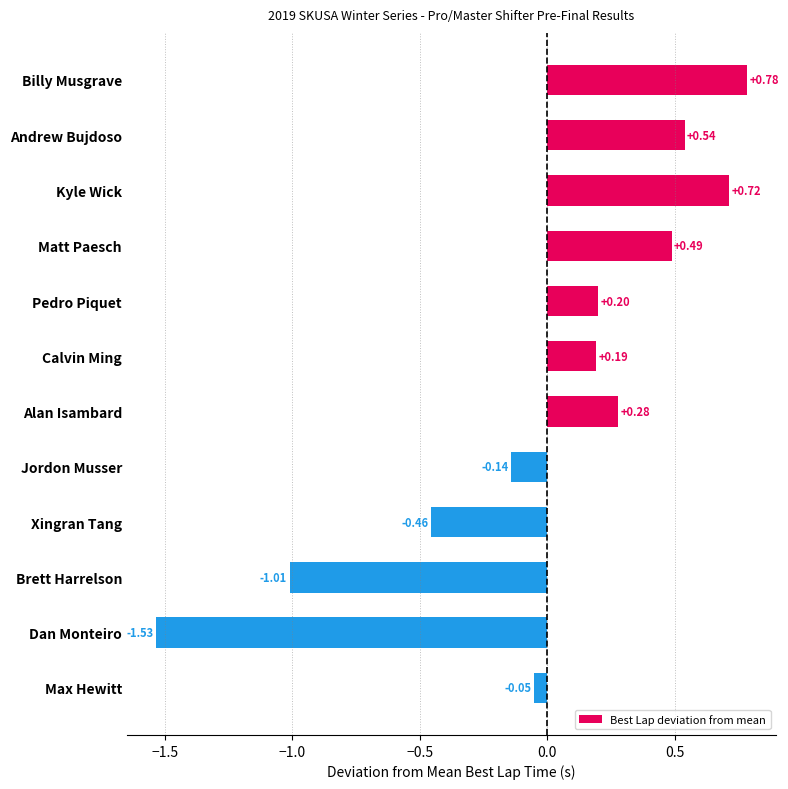

What is the difference between the maximum and minimum values?

2.3